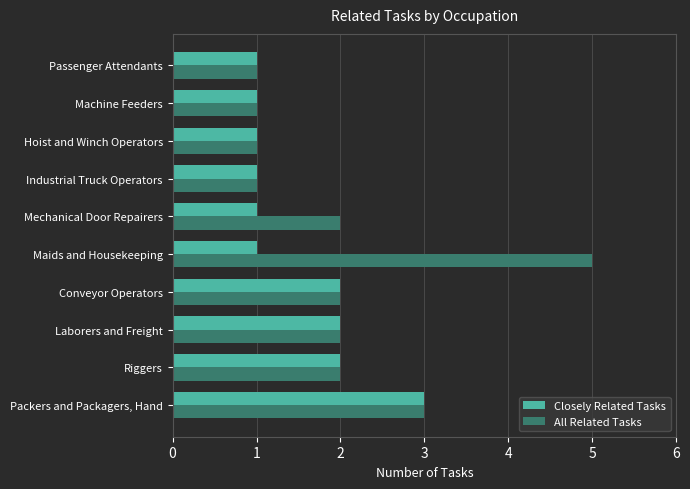

Rank the series by their average value, from lowest to highest.

Closely Related Tasks, All Related Tasks